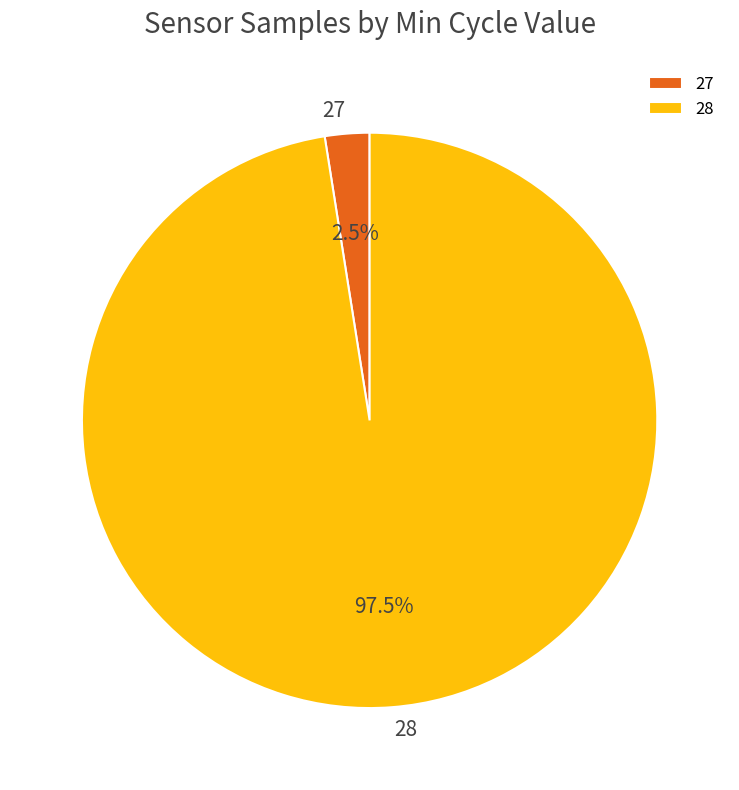

What is the smallest slice in the pie chart?

27